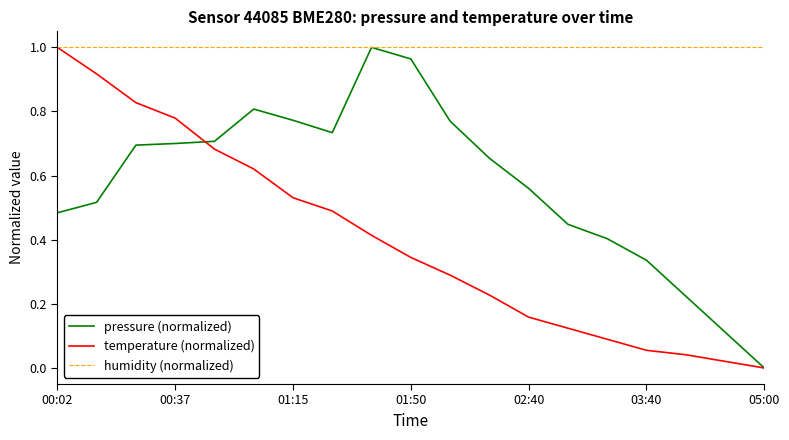

Rank the series by their average value, from lowest to highest.

temperature (normalized), pressure (normalized), humidity (normalized)